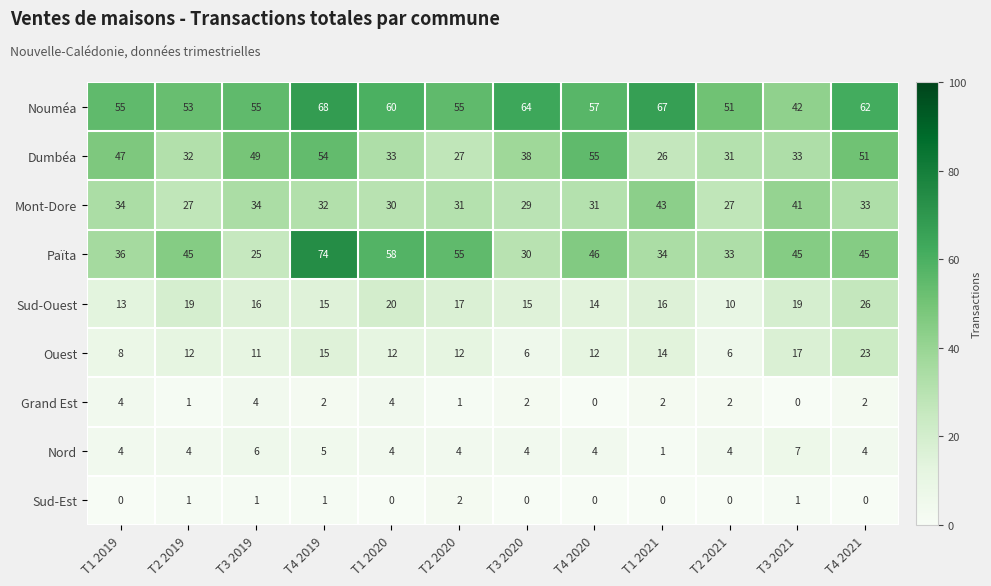

What is the maximum value shown in the chart?

74